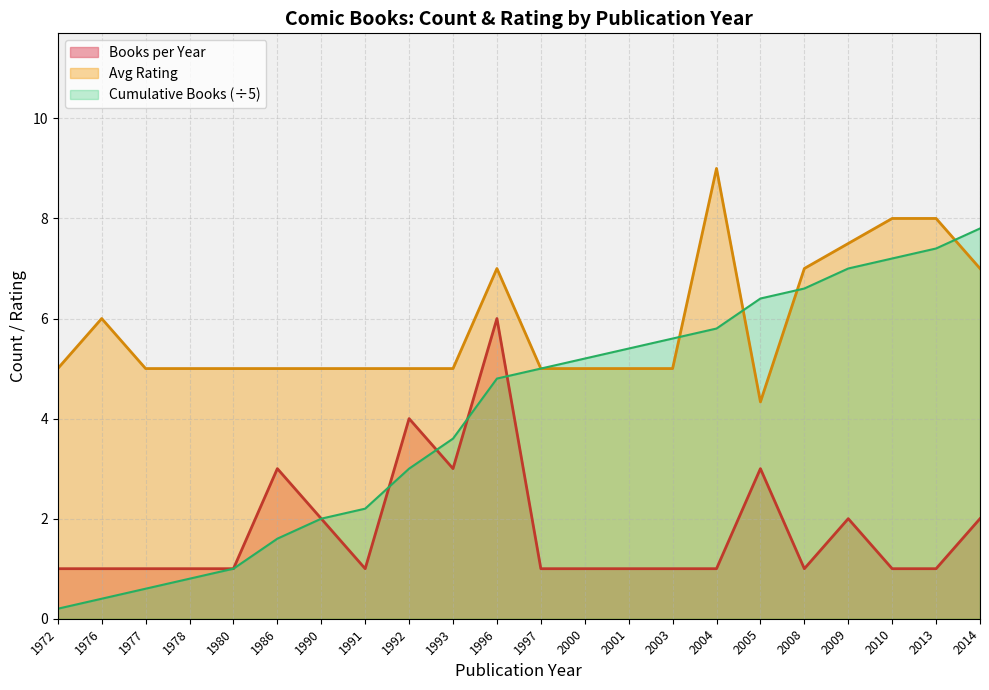

At which category does the chart reach its minimum across all series?

1972